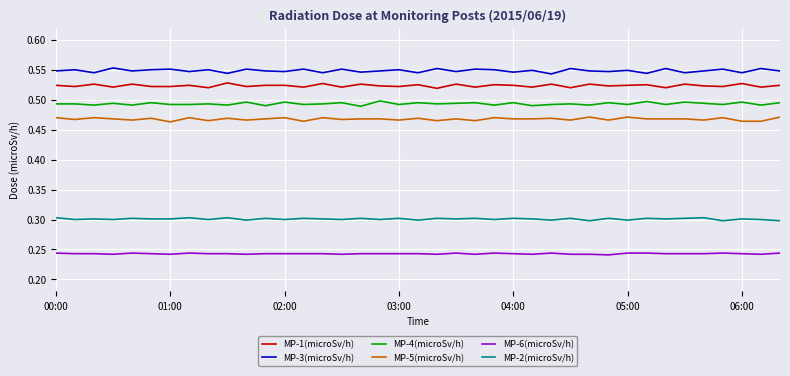

Which series has the largest total across all categories?

MP-3(microSv/h)